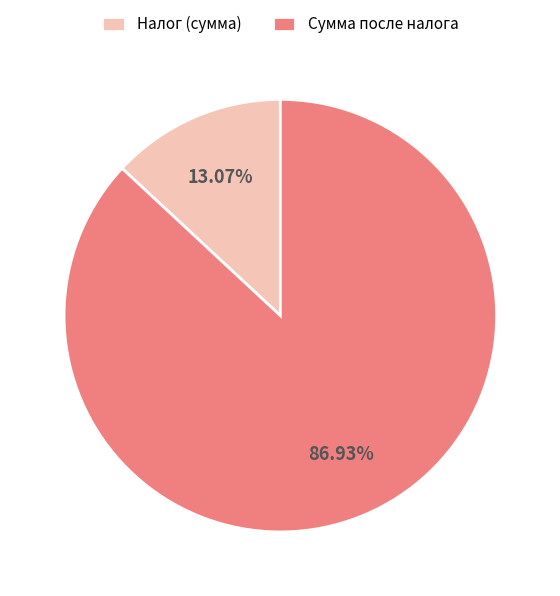

Which has a higher value, Налог (сумма) or Сумма после налога?

Сумма после налога